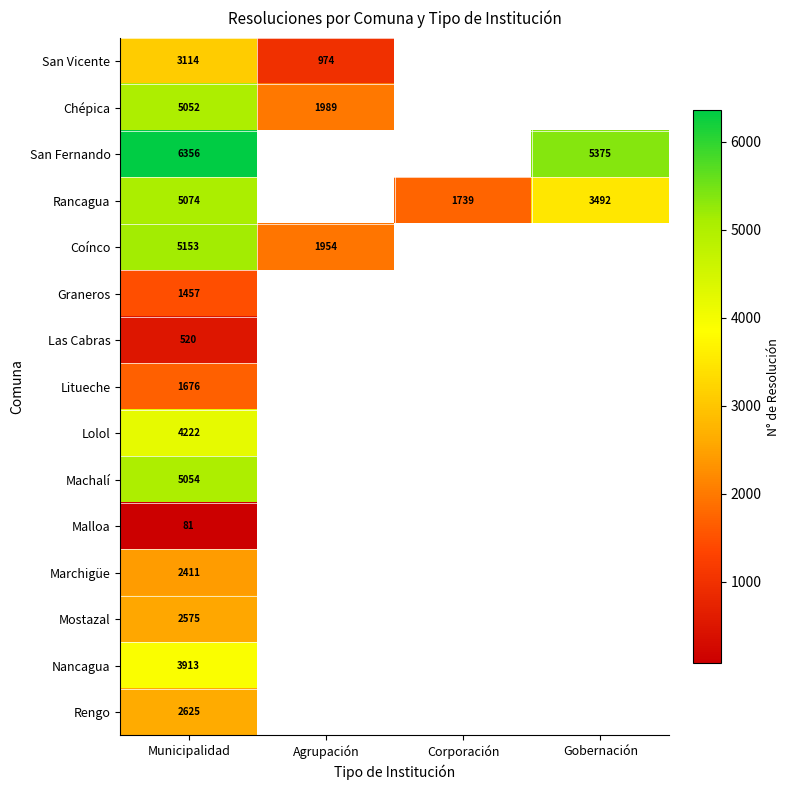

True or false: Machalí has a value of 5054 at Municipalidad.

True